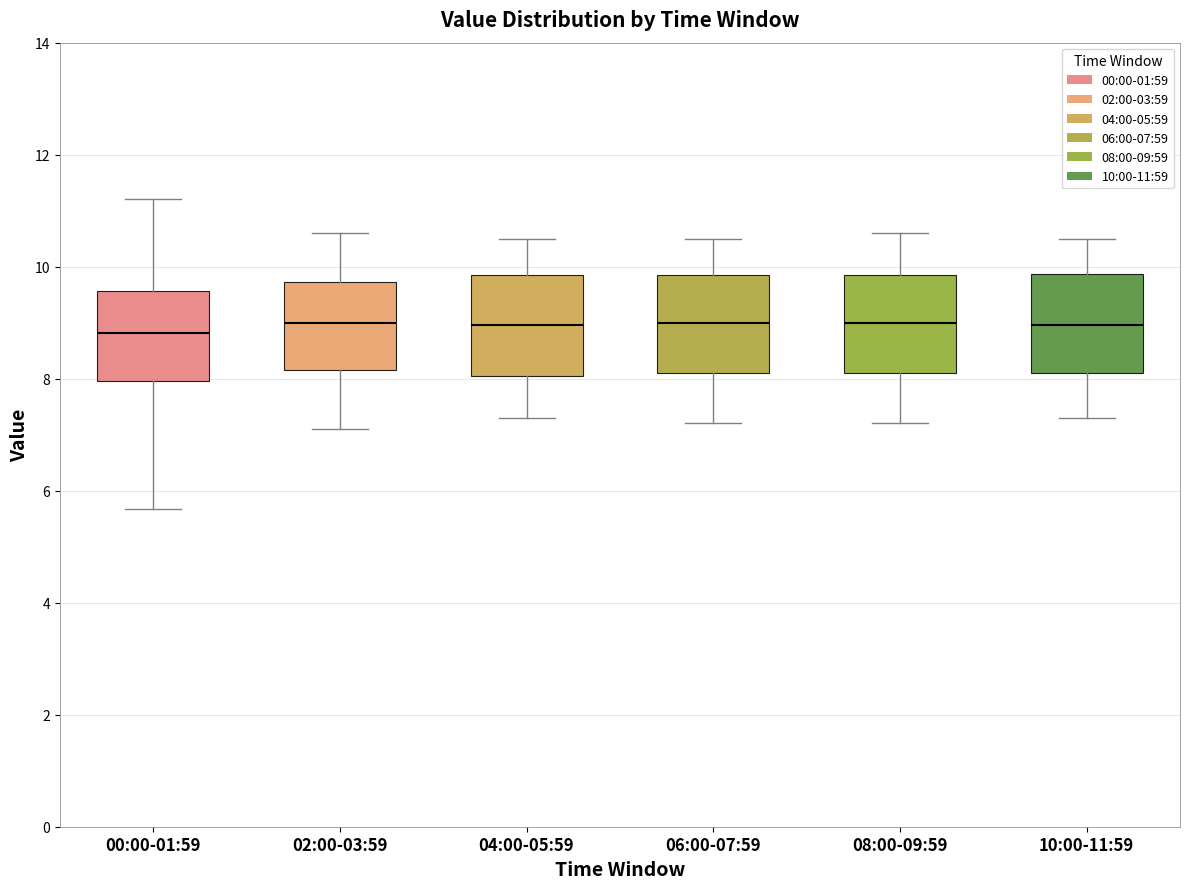

Reading left to right, read every box against the y-axis: the position of its median line, the range the box covers, and the ends of its whiskers. The values are not printed on the chart, so give them approximately, as read against the axis.

00:00-01:59: median 8.8, box 8.0 to 9.6, whiskers 5.6 to 11.2
02:00-03:59: median 9.0, box 8.2 to 9.8, whiskers 7.2 to 10.6
04:00-05:59: median 9.0, box 8.0 to 9.8, whiskers 7.4 to 10.6
06:00-07:59: median 9.0, box 8.2 to 9.8, whiskers 7.2 to 10.6
08:00-09:59: median 9.0, box 8.2 to 9.8, whiskers 7.2 to 10.6
10:00-11:59: median 9.0, box 8.2 to 9.8, whiskers 7.4 to 10.6